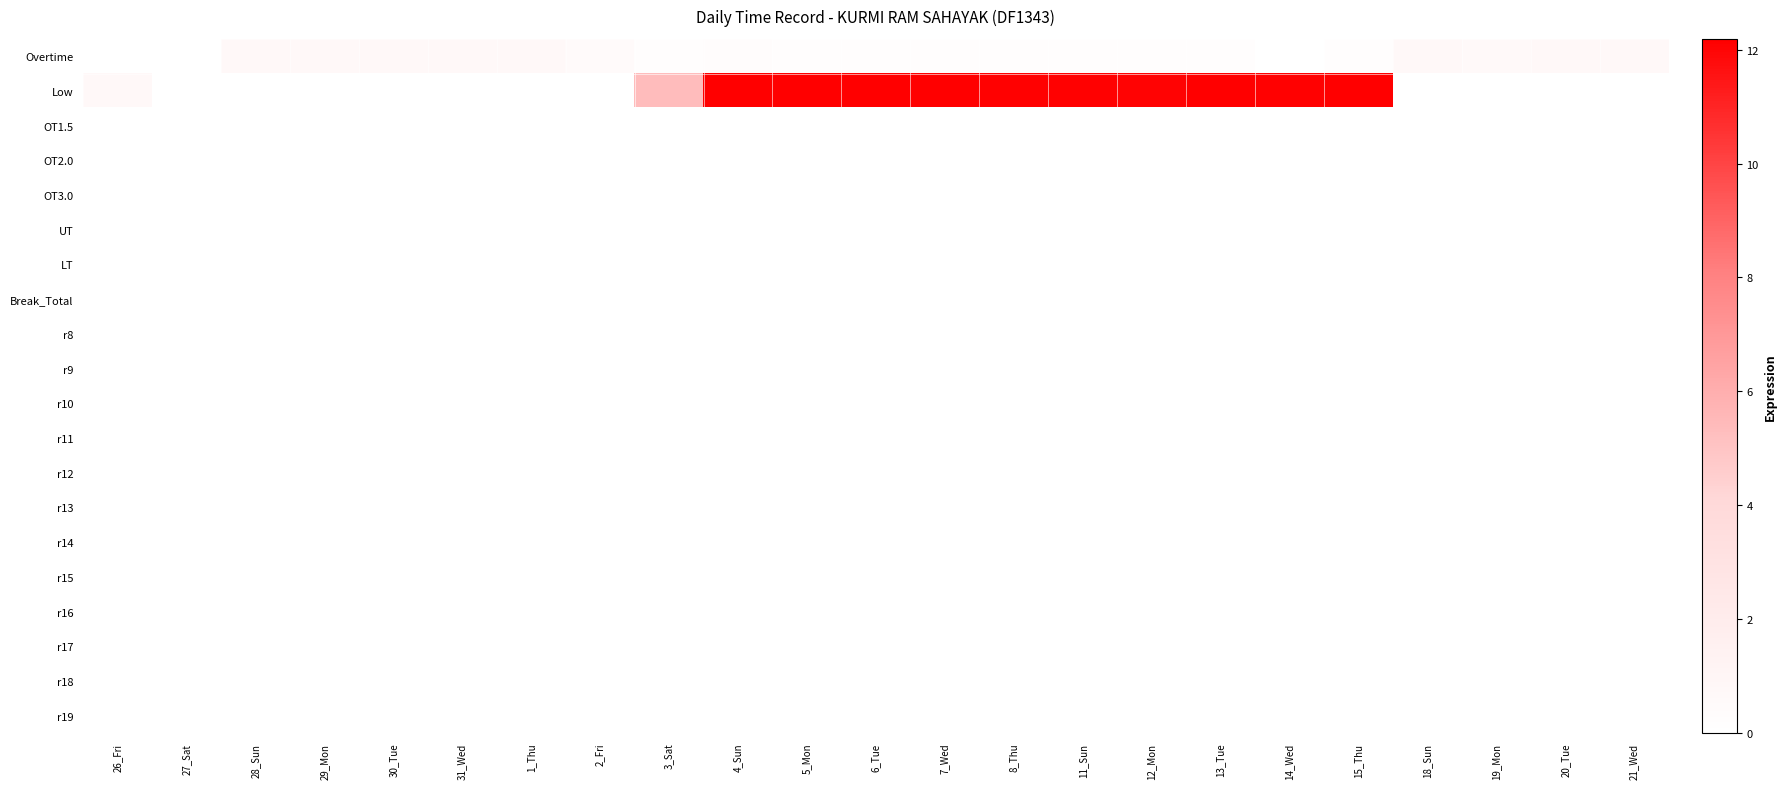

How many distinct data groups are displayed?

20